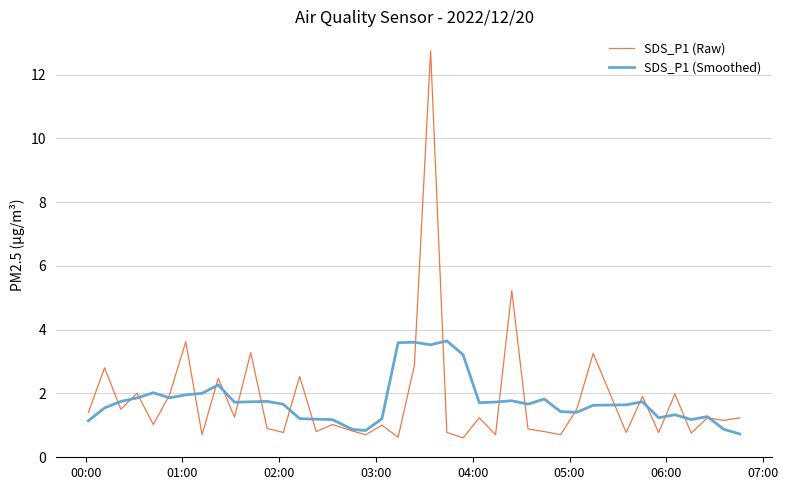

What is the lowest value of the SDS_P1 (Smoothed) series?

0.7